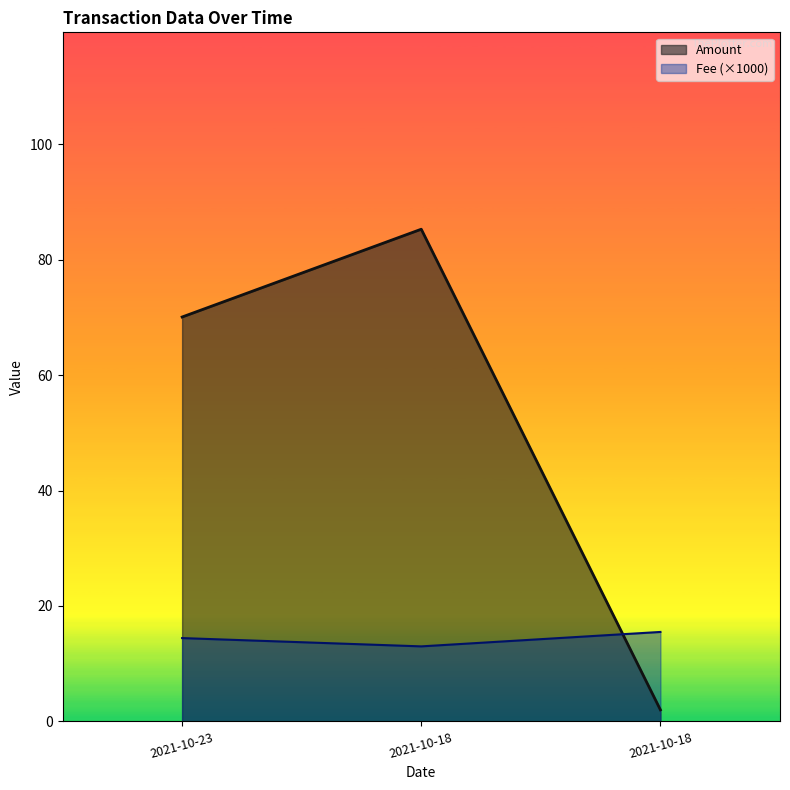

The value of Amount at 2021-10-18 is 21.5. True or false?

False